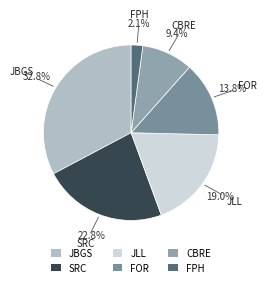

To the nearest percent, what is the average slice percentage?

17%